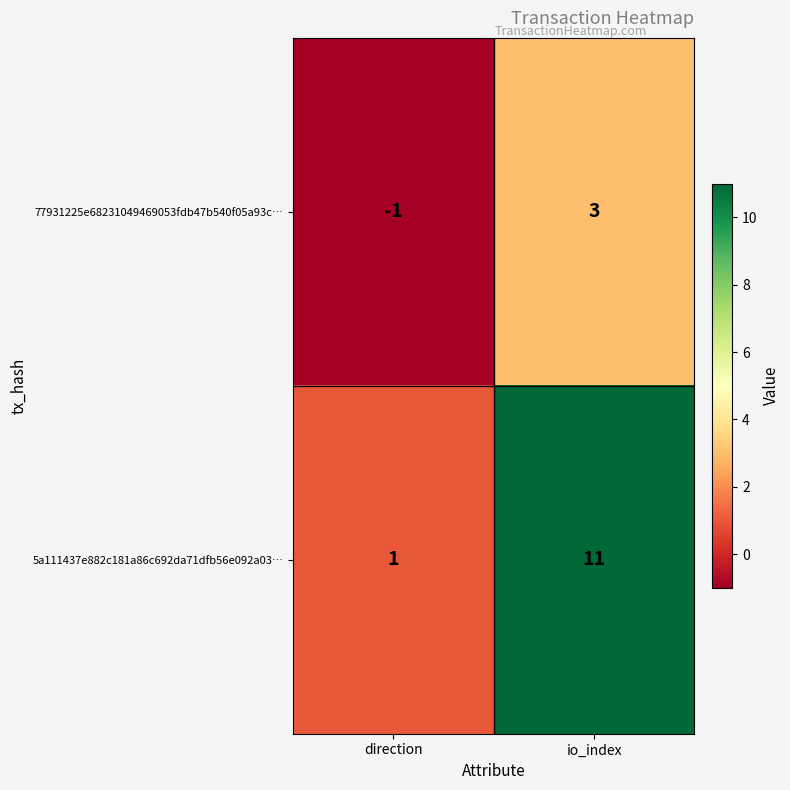

Which label corresponds to the smallest value in the chart?

direction